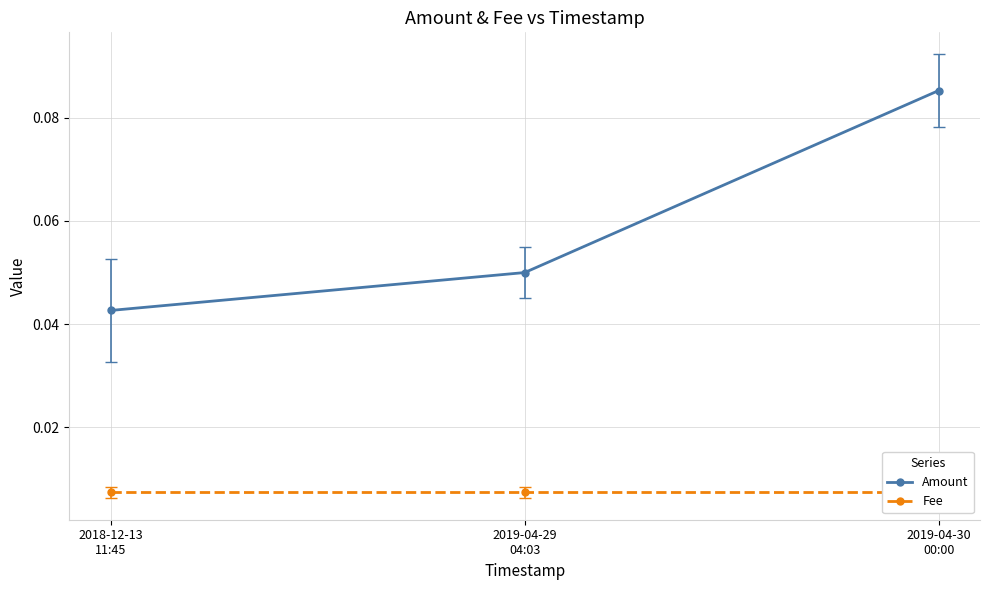

Reading left to right, extract all data points from this chart.

Amount: 2018-12-13
11:45=0.0	2019-04-29
04:03=0.1	2019-04-30
00:00=0.1
Fee: 2018-12-13
11:45=0.0	2019-04-29
04:03=0.0	2019-04-30
00:00=0.0